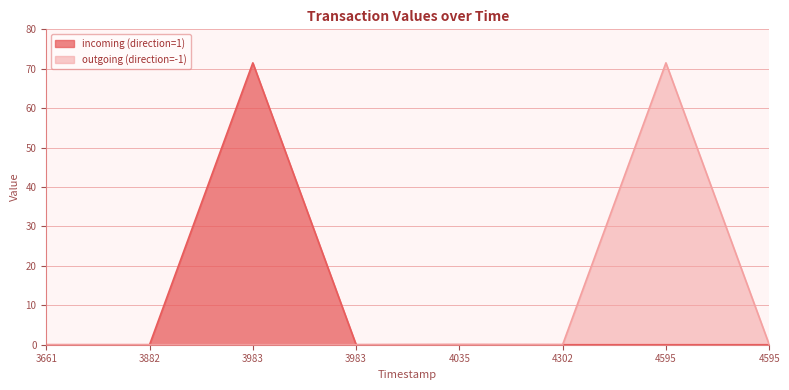

What are all the series names shown in the legend?

incoming (direction=1), outgoing (direction=-1)